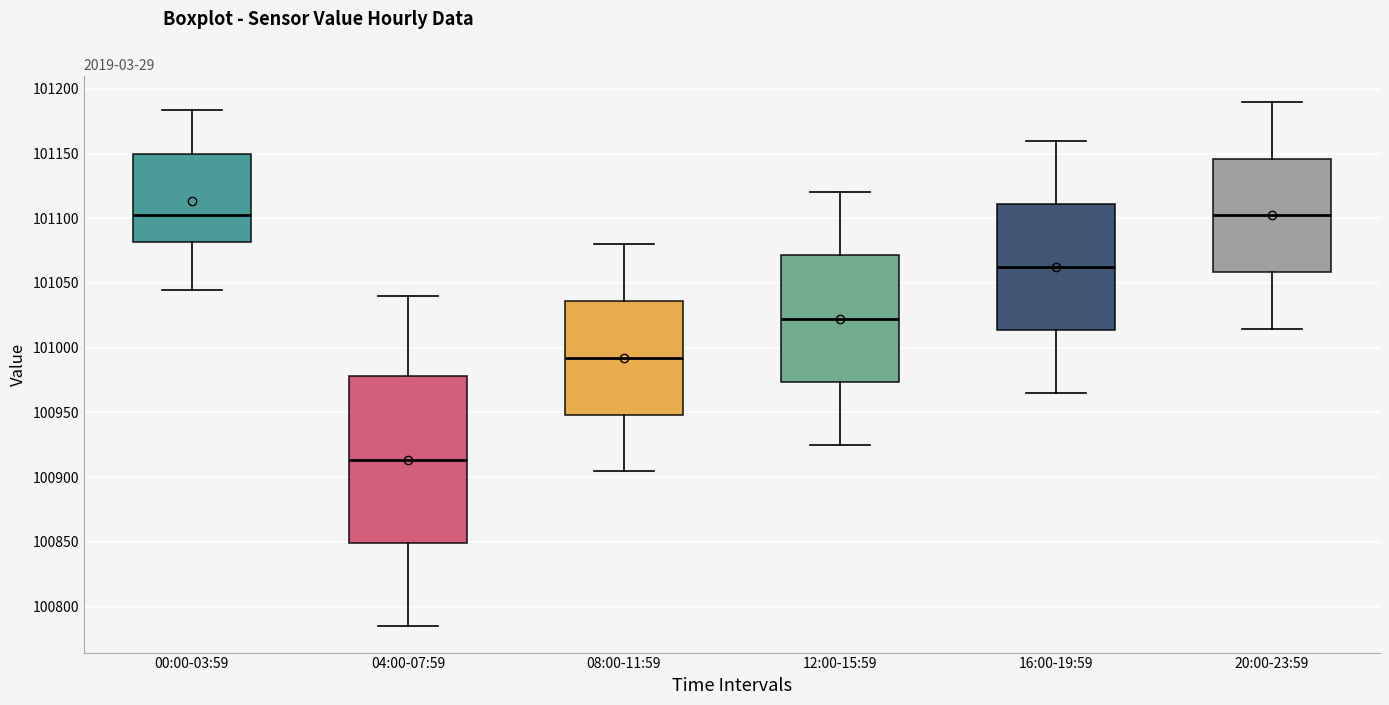

Reading left to right, transcribe this box plot: for each box, give where its median line is, the range the box spans, and where its two whiskers end, as read against the y-axis. The values are not printed on the chart, so give them approximately, as read against the axis.

00:00-03:59: median 101100, box 101080 to 101150, whiskers 101045 to 101185
04:00-07:59: median 100915, box 100850 to 100980, whiskers 100785 to 101040
08:00-11:59: median 100990, box 100950 to 101035, whiskers 100905 to 101080
12:00-15:59: median 101025, box 100975 to 101070, whiskers 100925 to 101120
16:00-19:59: median 101065, box 101015 to 101110, whiskers 100965 to 101160
20:00-23:59: median 101100, box 101060 to 101145, whiskers 101015 to 101190